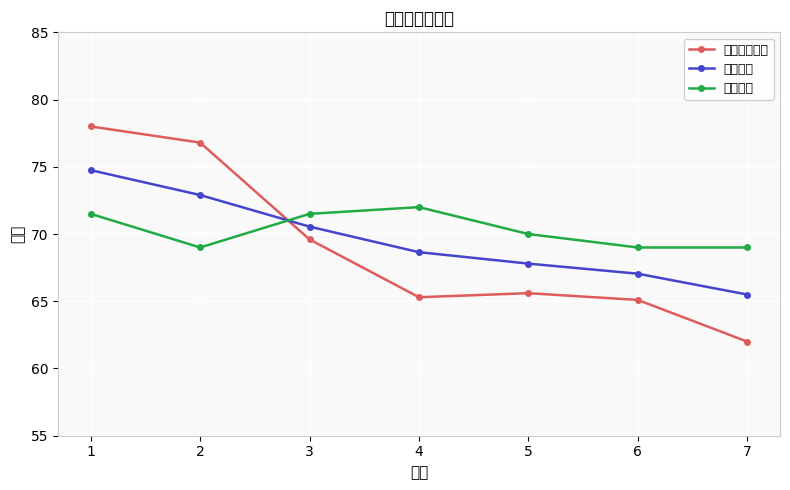

What is the difference between the second highest and second lowest values in the 综合分数 series?

5.9